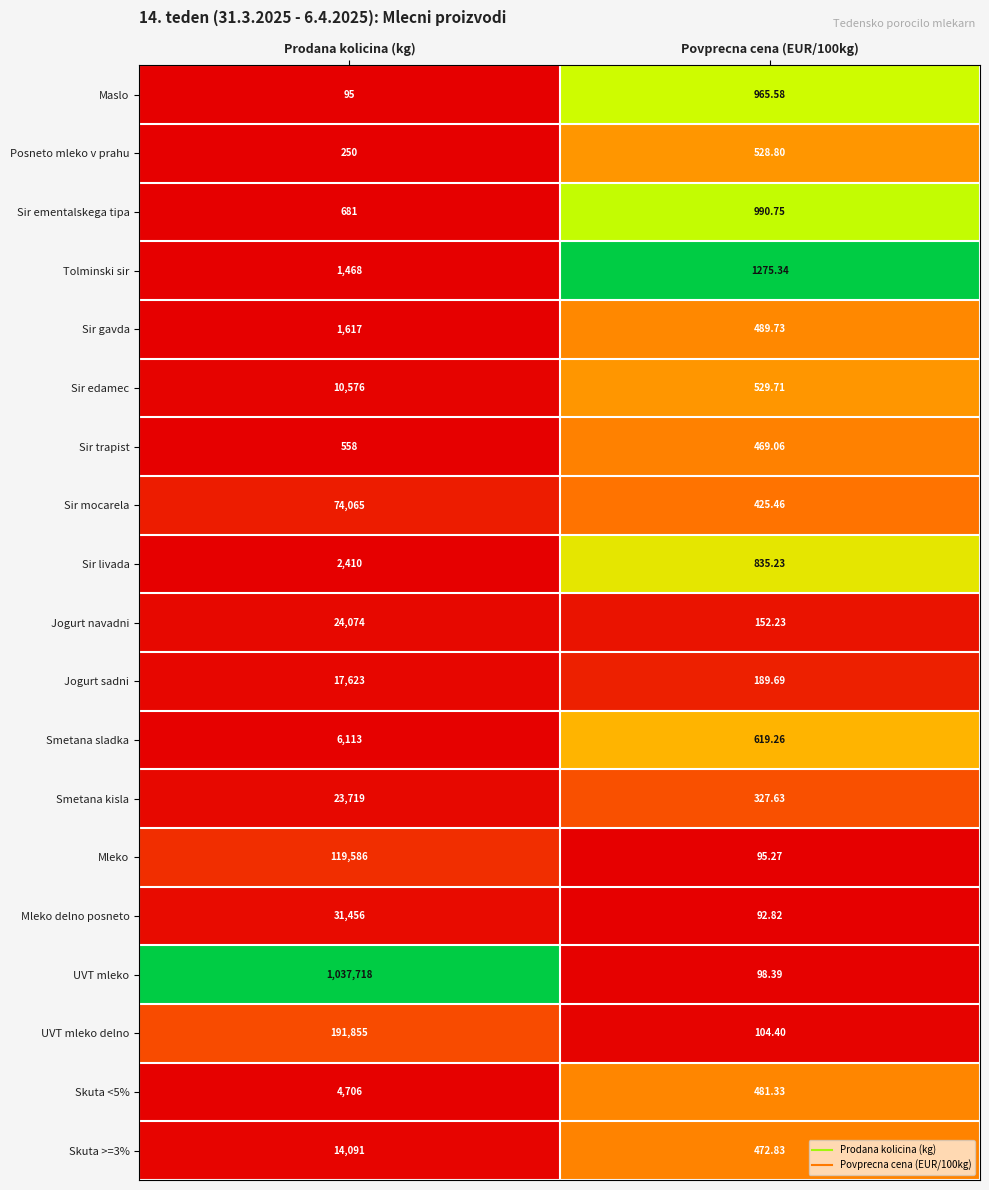

Which category has the lowest value across all series?

Povprecna cena (EUR/100kg)